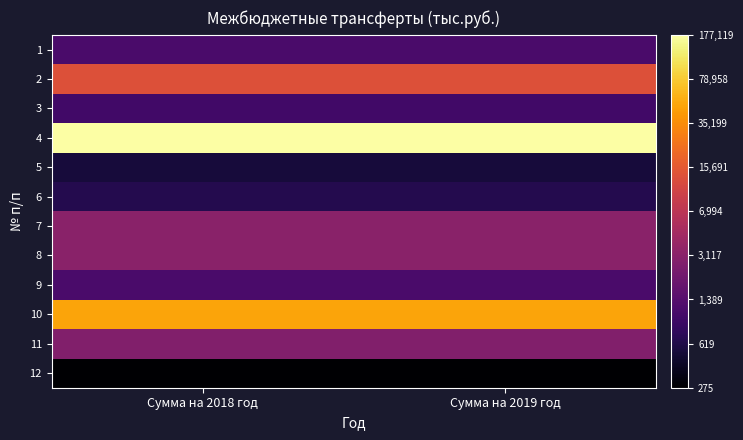

At which category is the sum across all series the highest?

Сумма на 2018 год